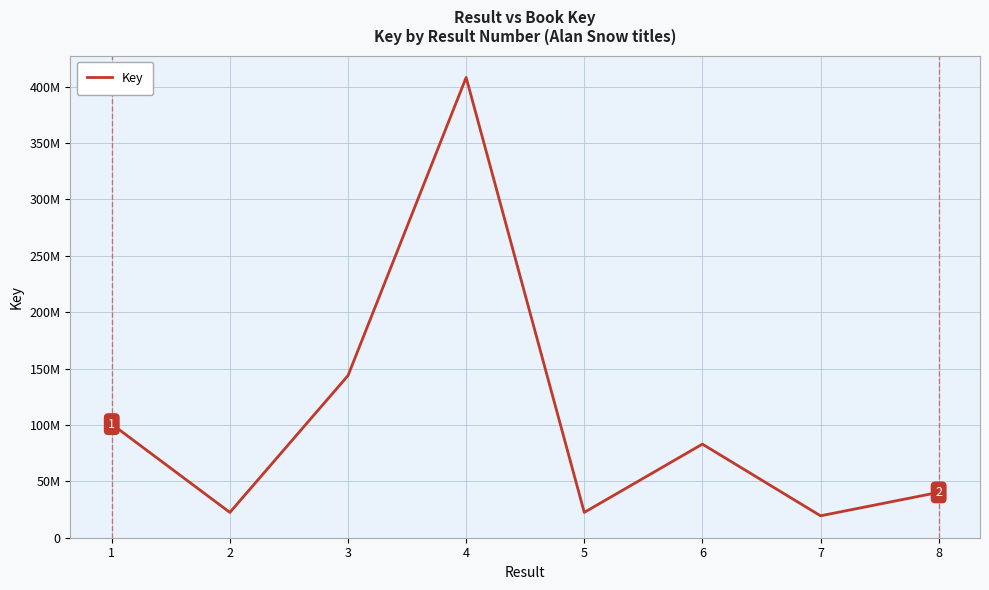

What is the smallest value displayed?

19336886